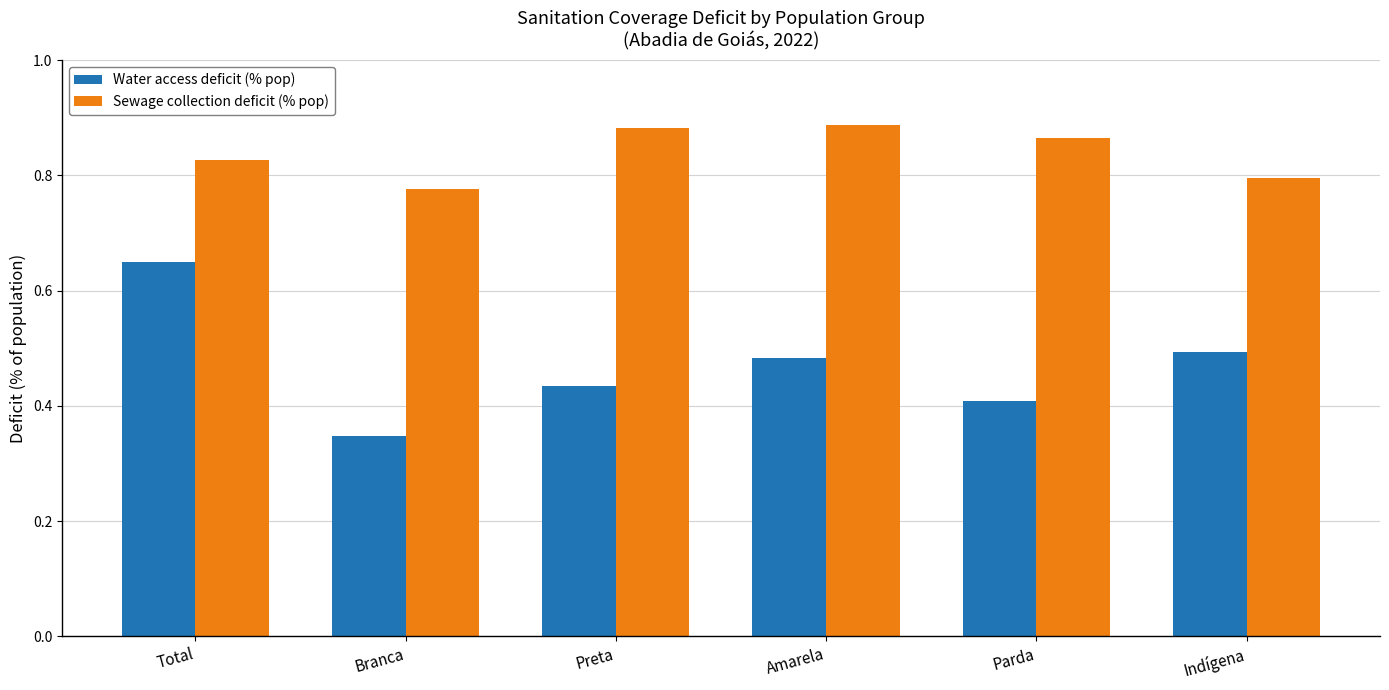

Rank the series by their average value, from lowest to highest.

Water access deficit (% pop), Sewage collection deficit (% pop)